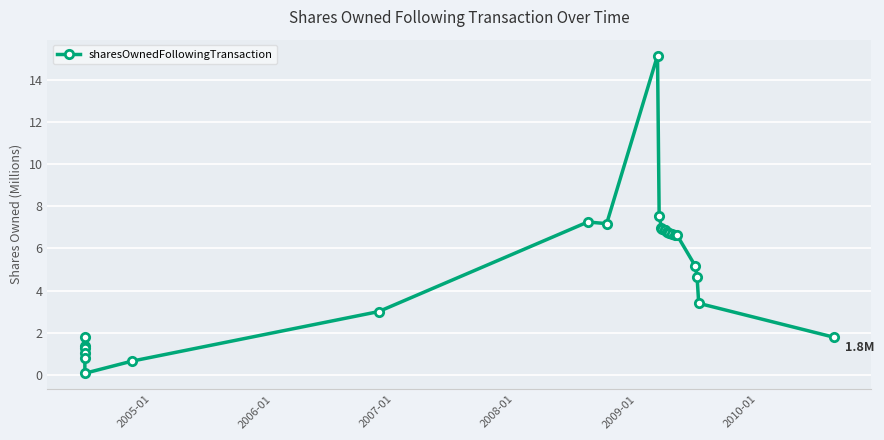

How many points are lower than both their immediate neighbors (excluding endpoints)?

2